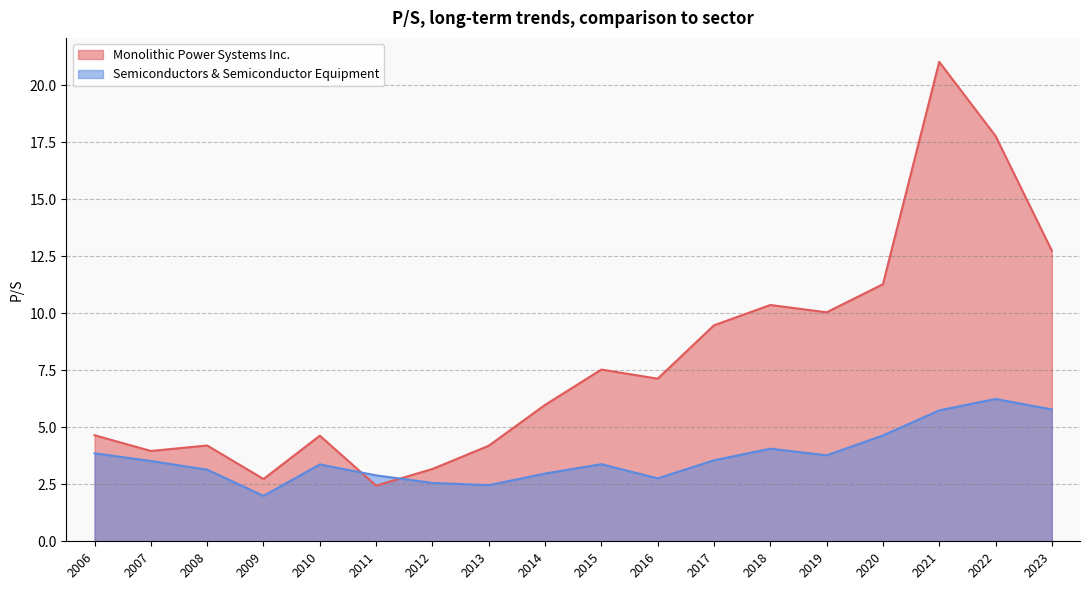

What is the difference between the highest and lowest values at 2021?

15.3